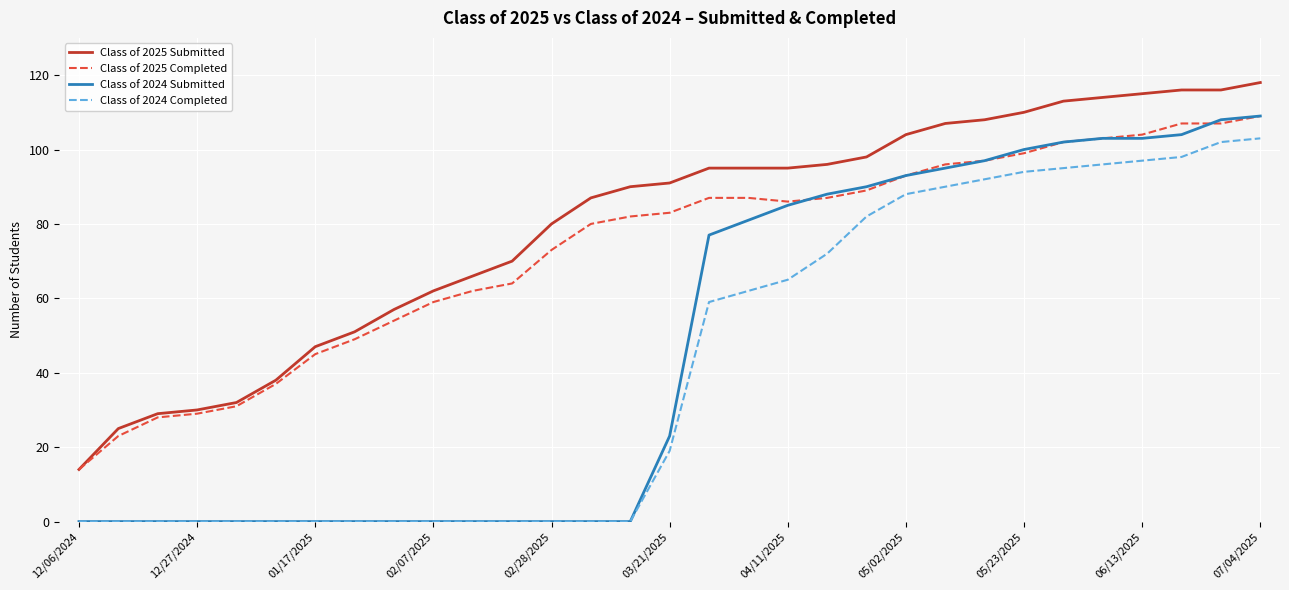

Which series has the largest total across all categories?

Class of 2025 Submitted